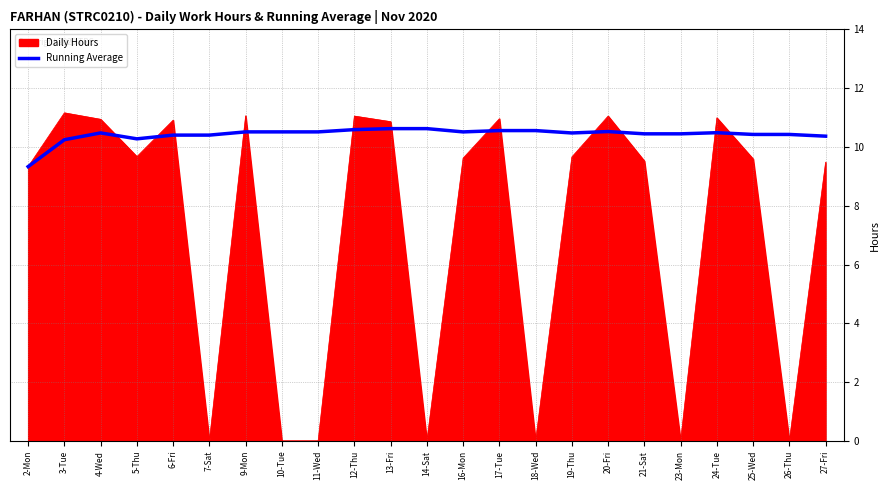

At which label is Running Average closest to 9?

2-Mon